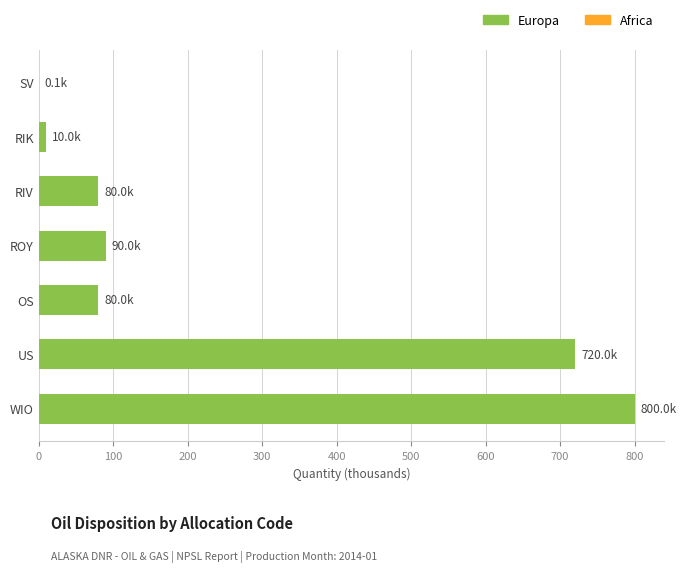

What is the sum of all Europa values?

1780.0